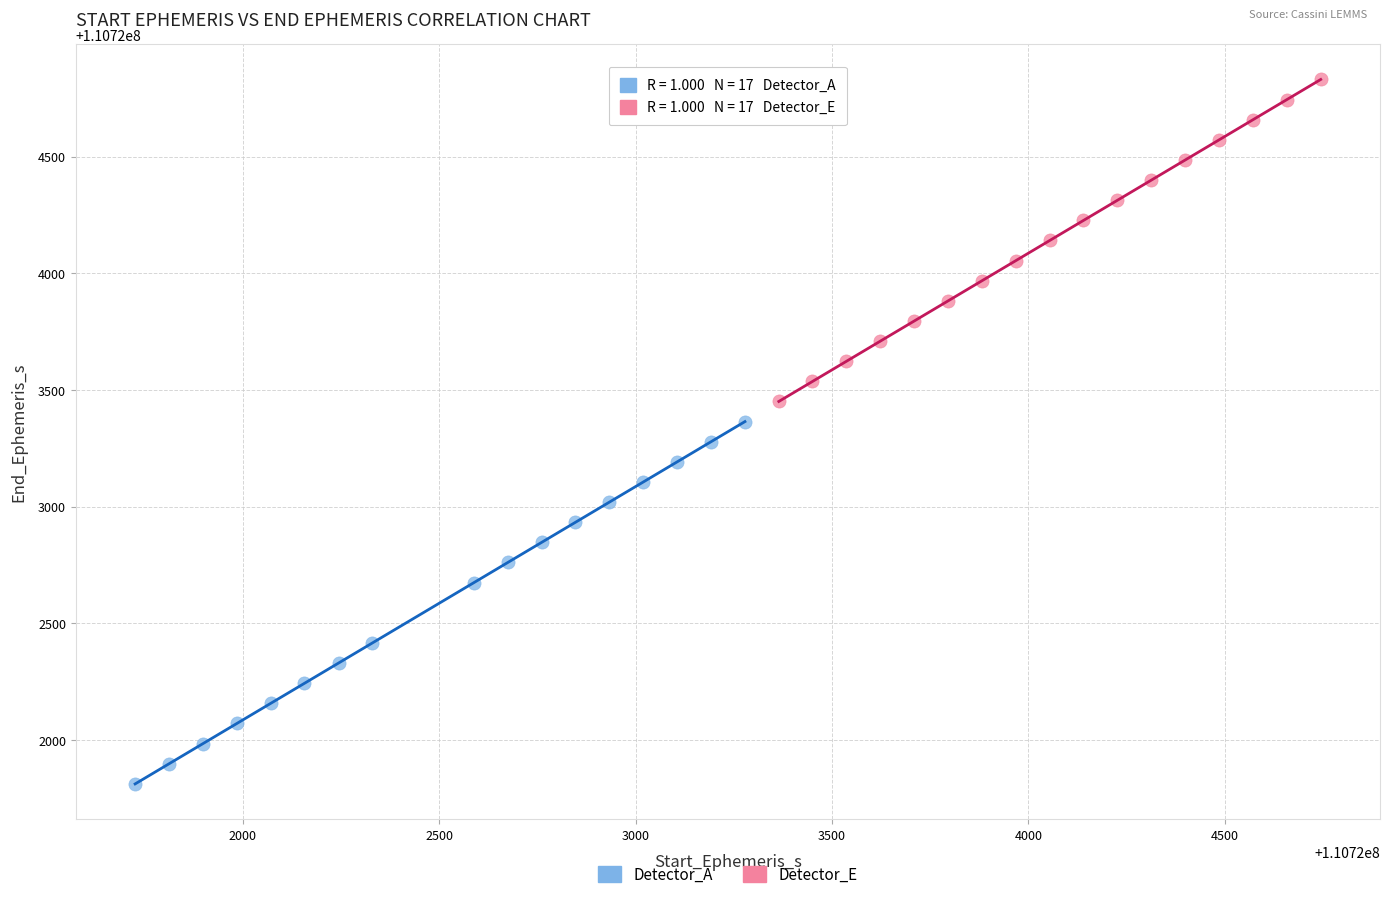

Which series reaches the minimum Y coordinate?

Detector_A